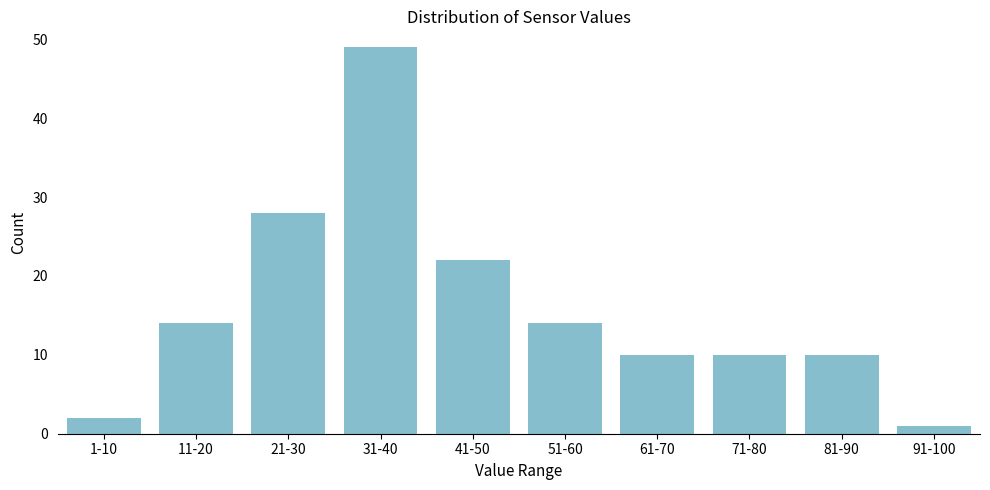

Reading right to left, extract all data points from this chart.

91-100=1	81-90=10	71-80=10	61-70=10	51-60=14	41-50=22	31-40=49	21-30=28	11-20=14	1-10=2